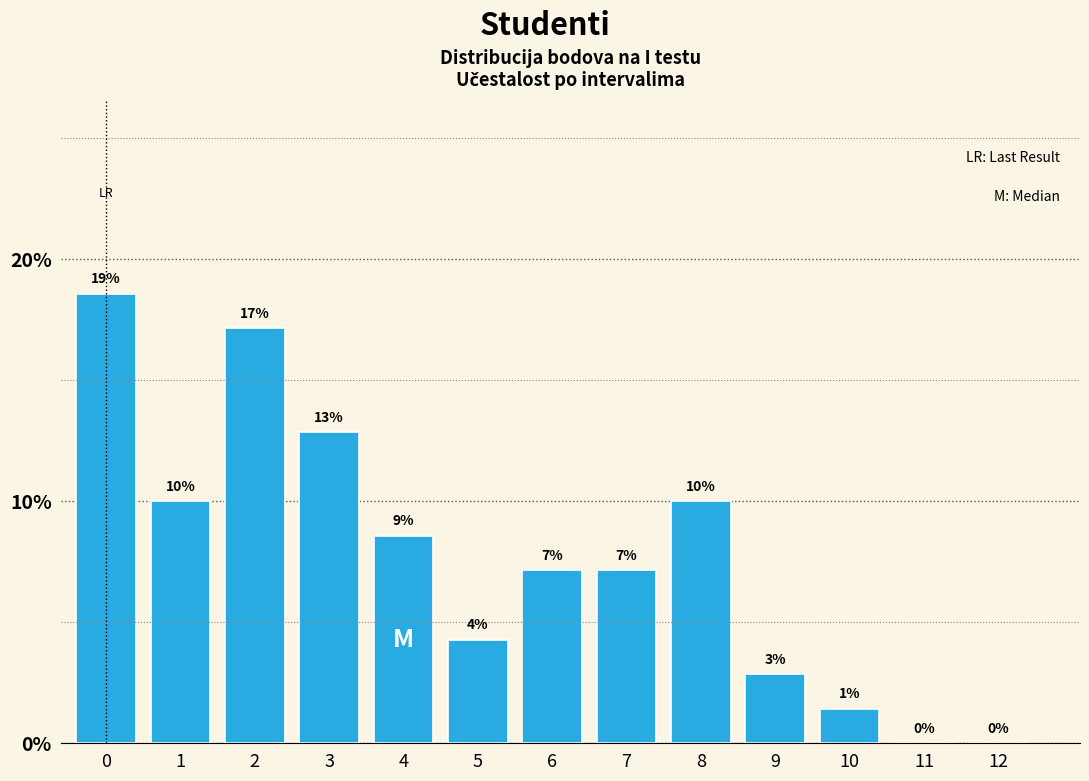

Are the bars horizontal?

No